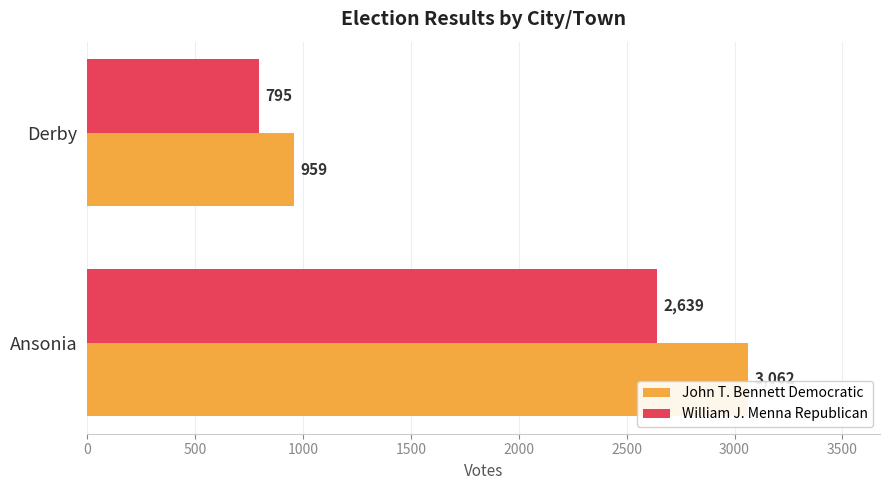

What is the approximate value of John T. Bennett Democratic at Ansonia, to the nearest 50?

3050